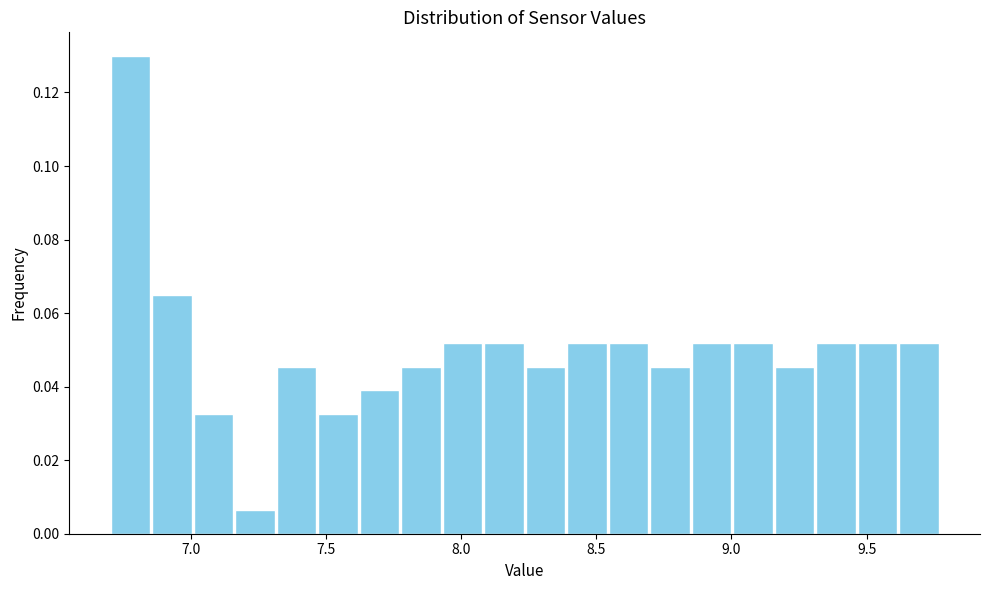

Read against the x-axis, roughly where is the centre of the tallest bar?

6.80